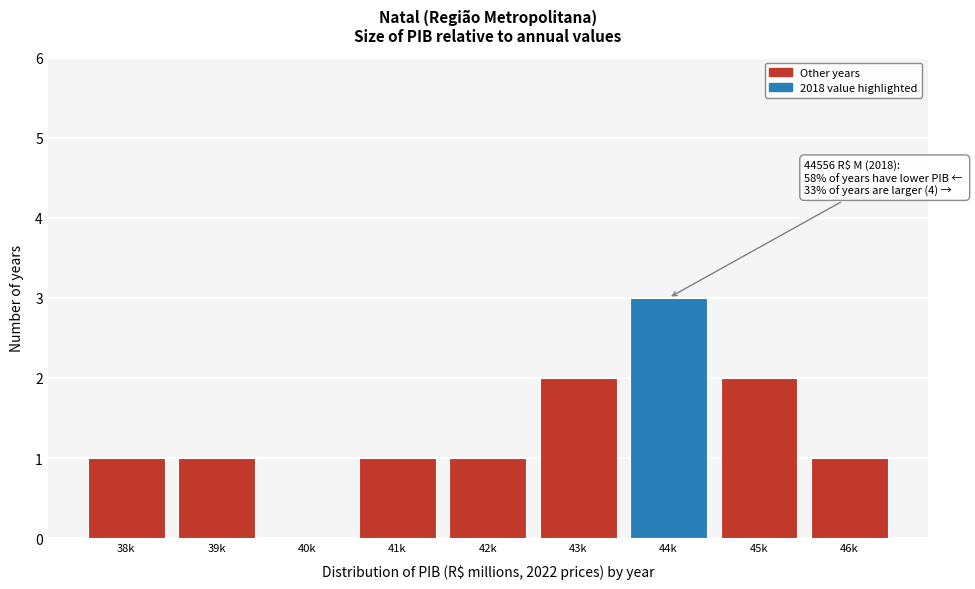

Reading left to right, transcribe all the data shown in this chart.

38k=1	39k=1	40k=0	41k=1	42k=1	43k=2	44k=3	45k=2	46k=1